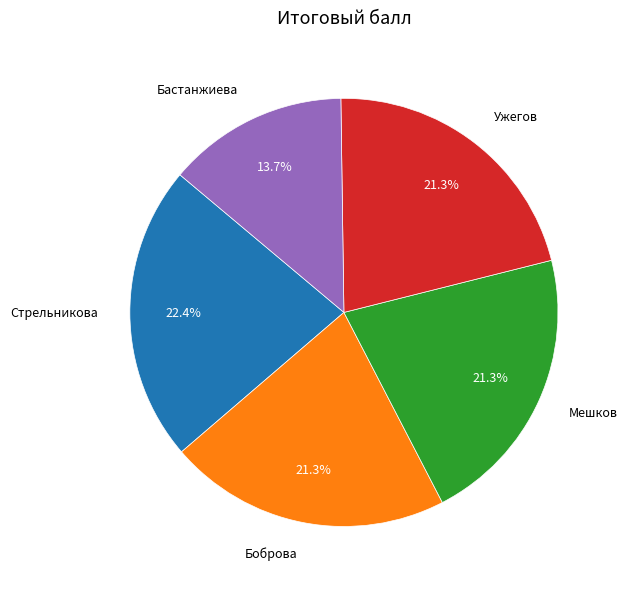

To the nearest percent, what is the combined percentage of Боброва and Мешков?

43%